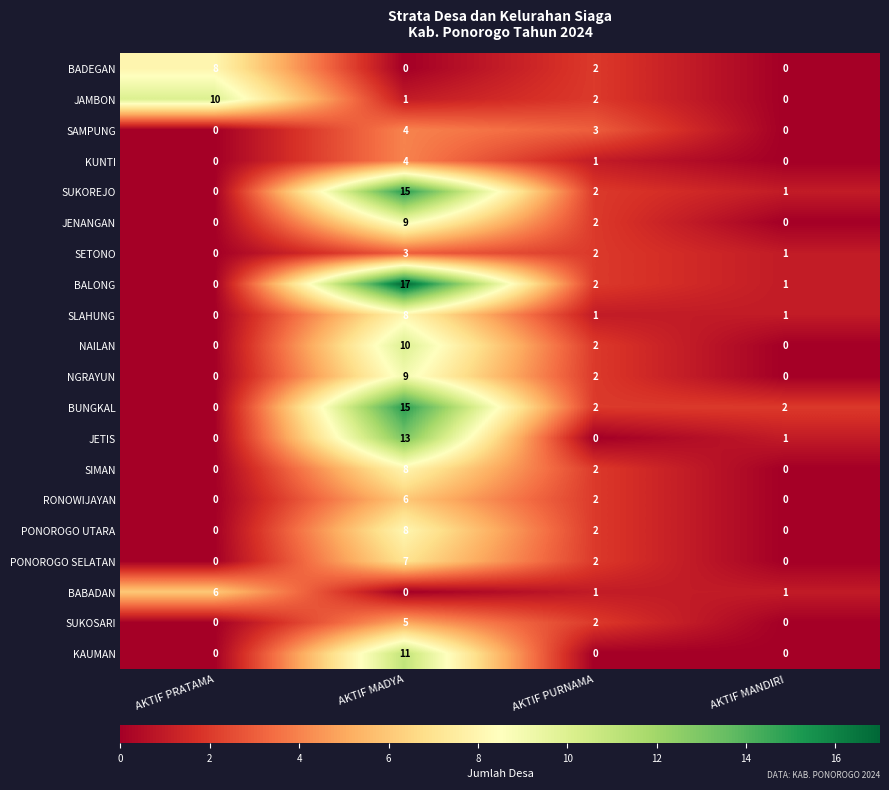

Which series has the largest range (max minus min)?

BALONG